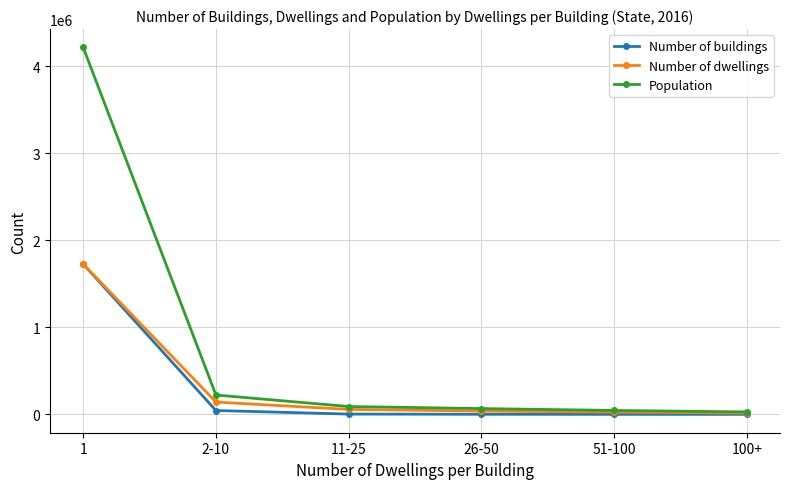

What is the maximum value for Population?

4213546